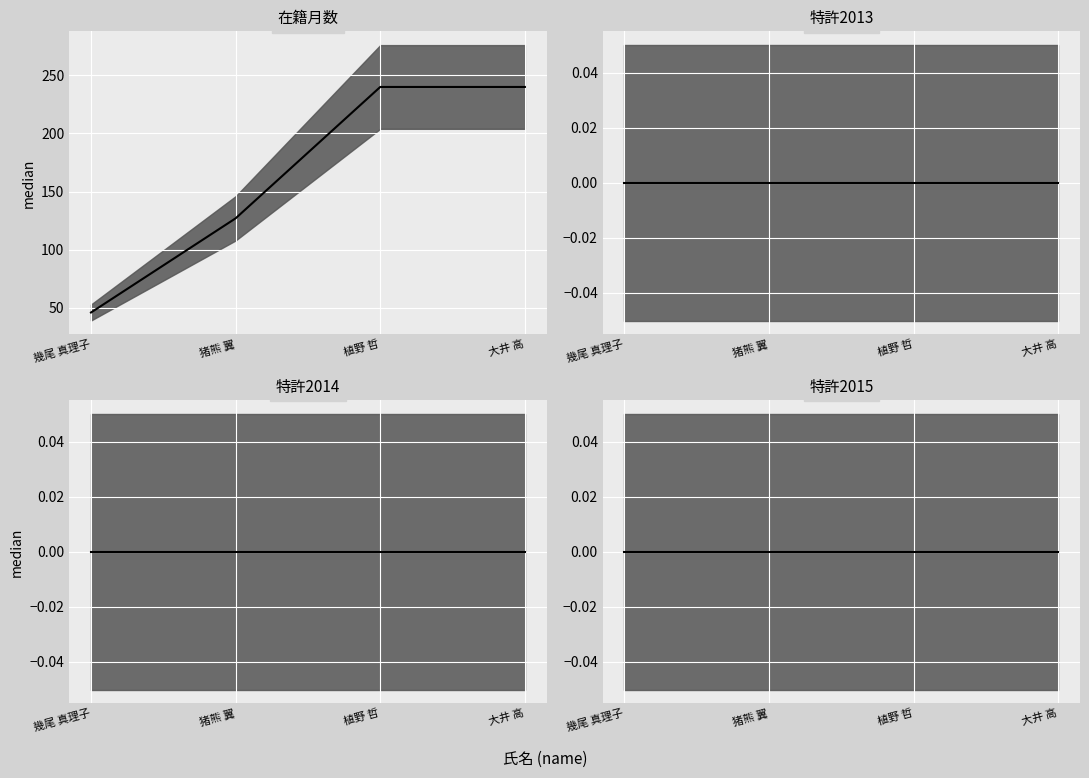

Rank the series at 植野 哲 from highest to lowest value.

在籍月数 median, 特許2013 median, 特許2014 median, 特許2015 median